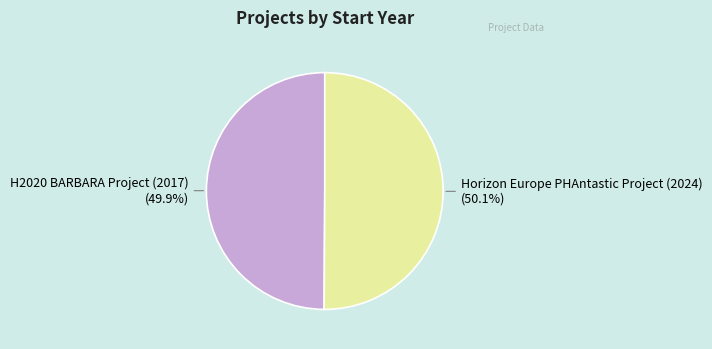

Approximately how many times larger is the value at H2020 BARBARA Project (2017) compared to Horizon Europe PHAntastic Project (2024)?

1.0